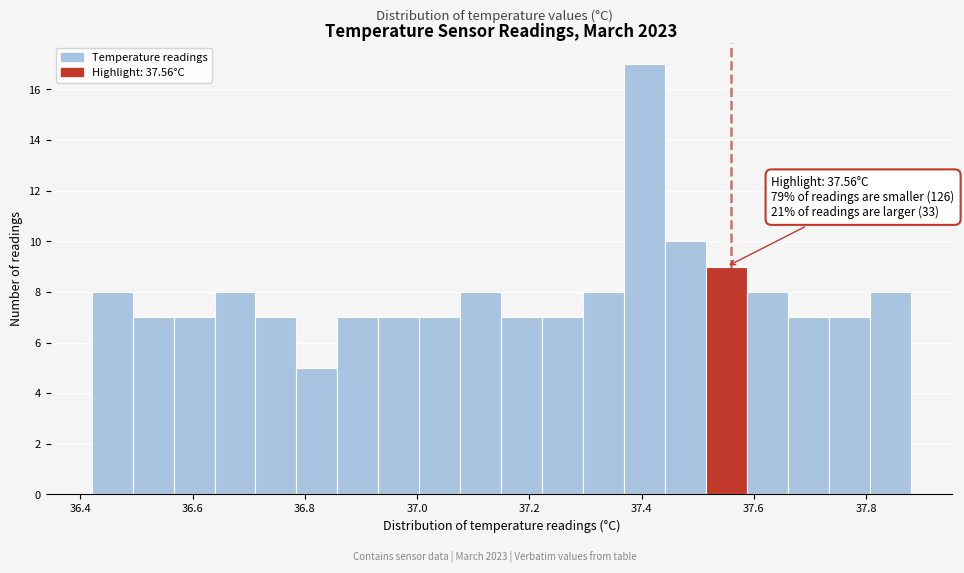

Around what value on the x-axis is the tallest bar? Give the approximate position of its centre, as read against the axis.

37.40